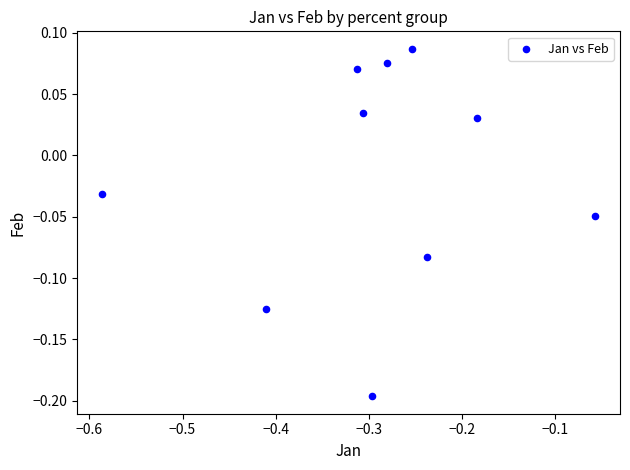

What is the range of Y values (max minus min)?

0.3